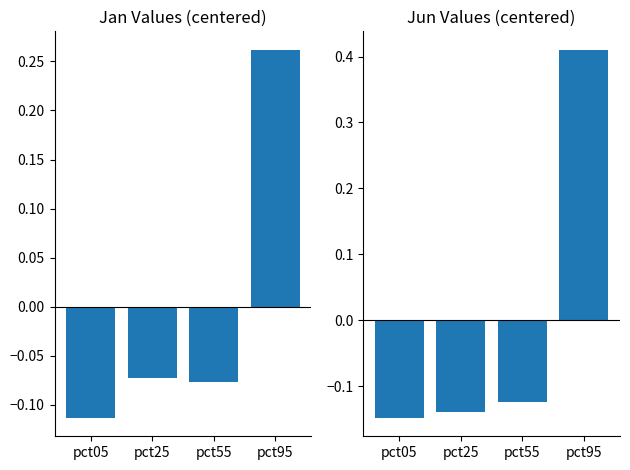

Rank the categories by Jan value from lowest to highest.

pct05, pct55, pct25, pct95